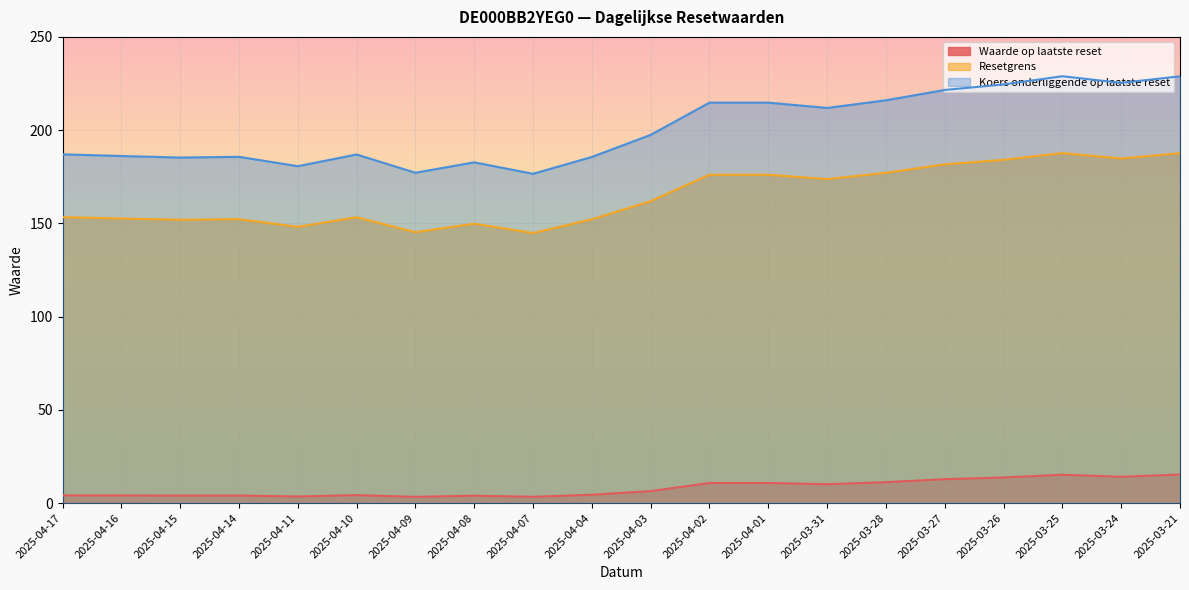

True or false: Koers onderliggende op laatste reset and Waarde op laatste reset intersect in this chart.

False